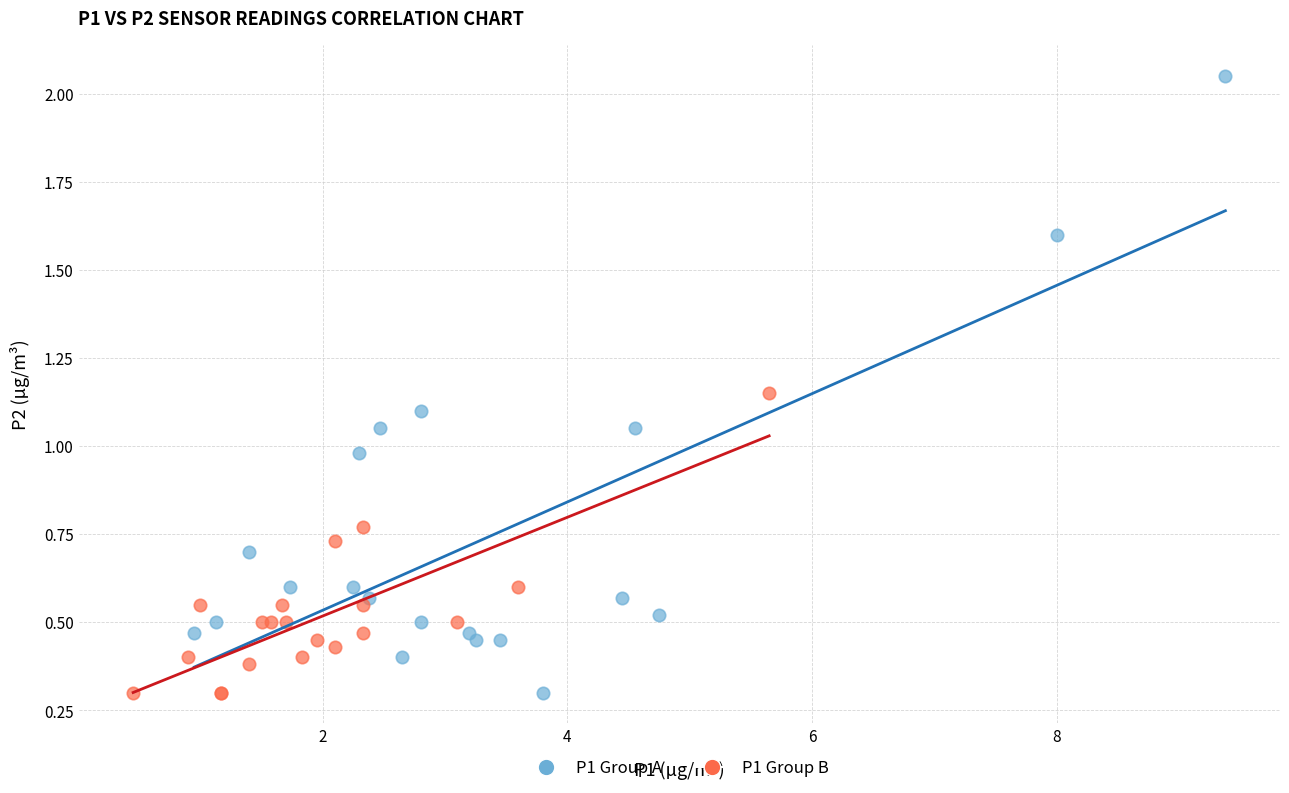

Which series has the widest spread of Y values?

P1 Group A